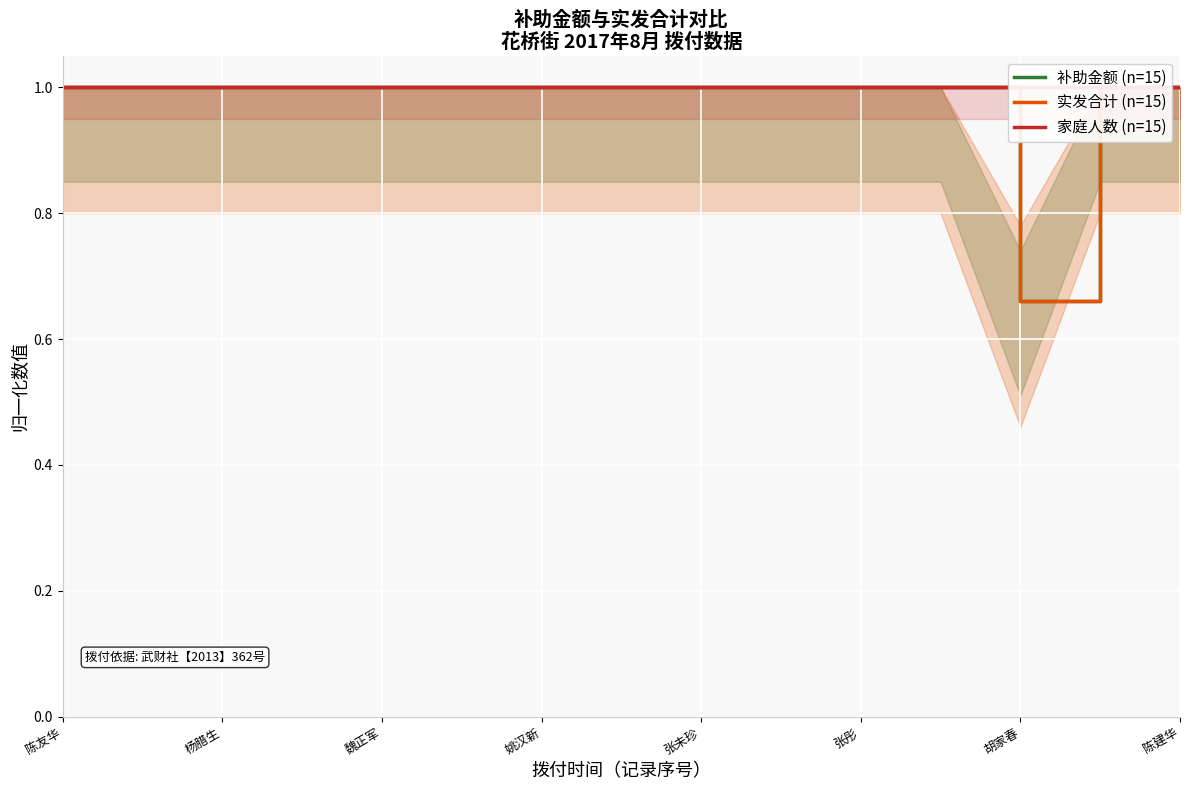

How many series are shown in this chart?

3